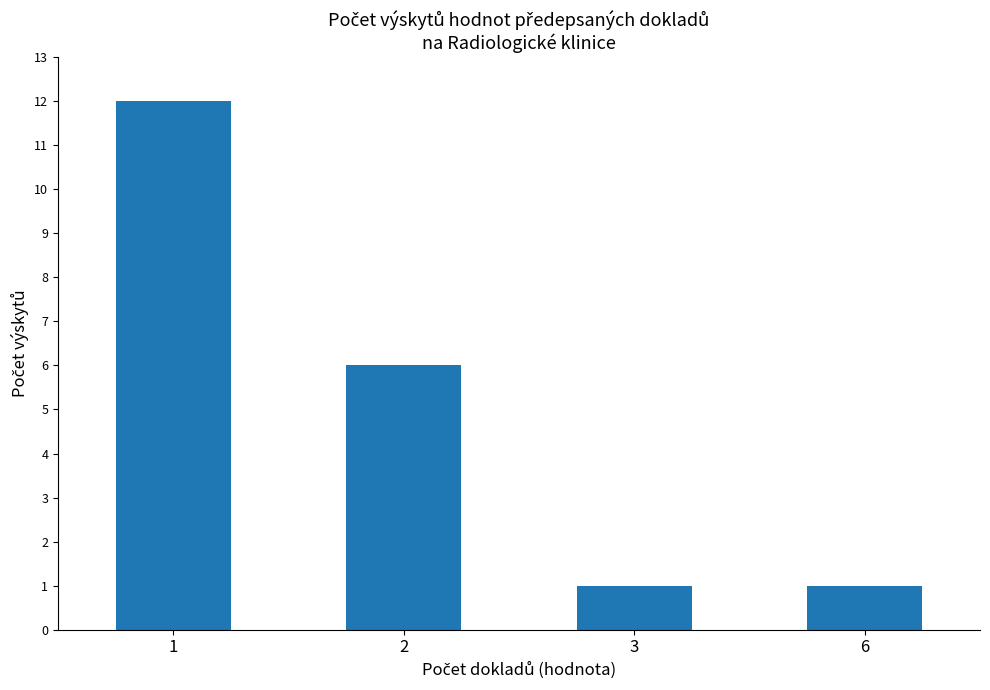

At which label does the data first exceed 6?

1